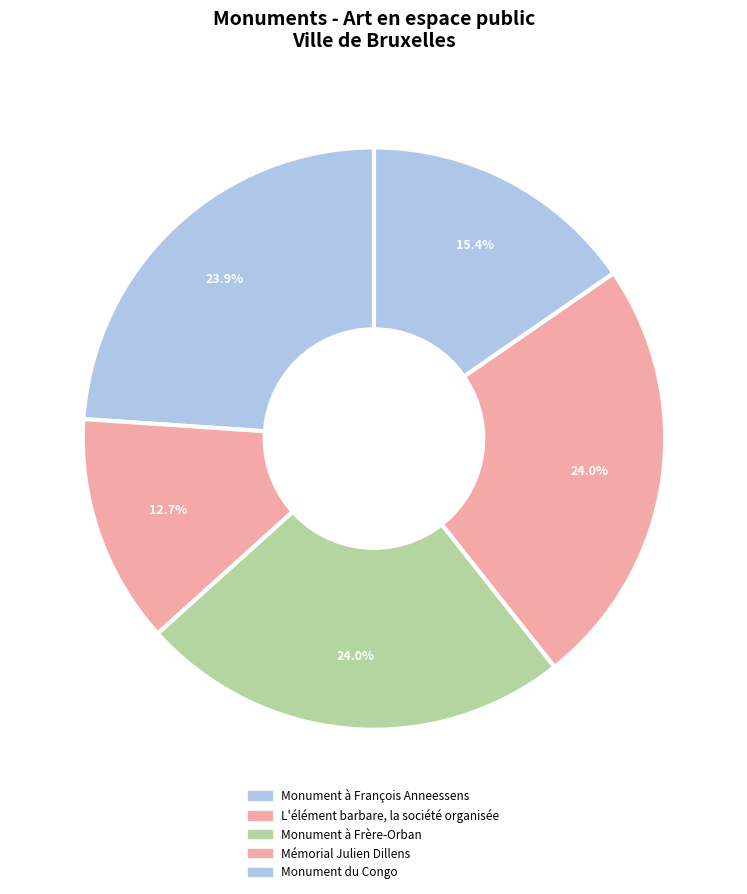

Combined, what portion of the pie is L'élément barbare, la société organisée and Monument à François Anneessens?

36.7%